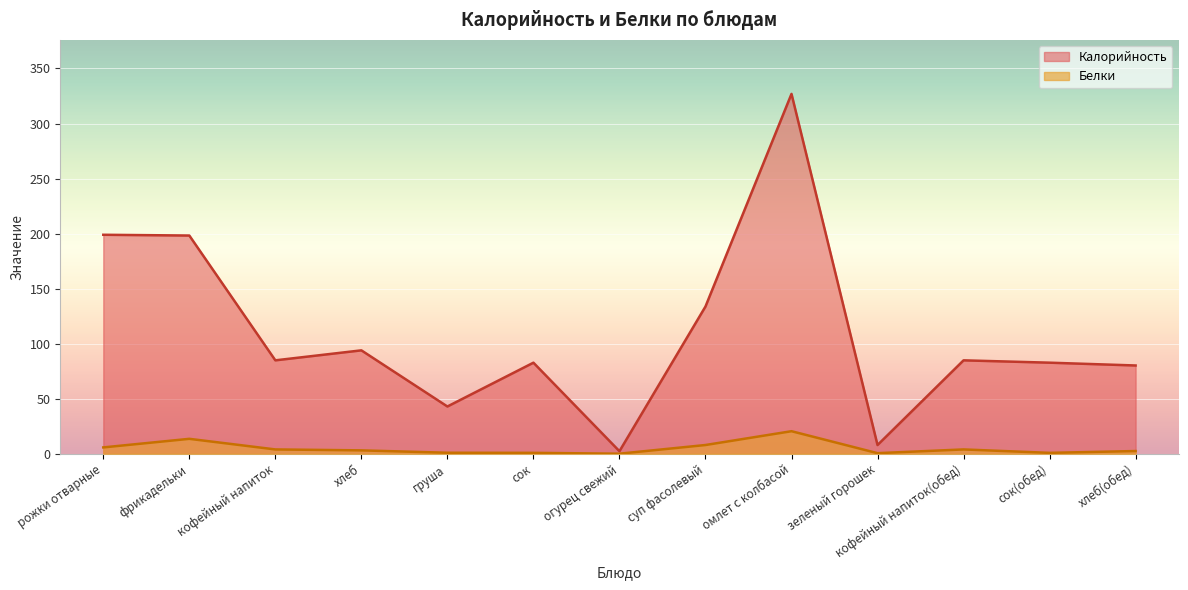

At which label does Калорийность reach its minimum?

огурец свежий